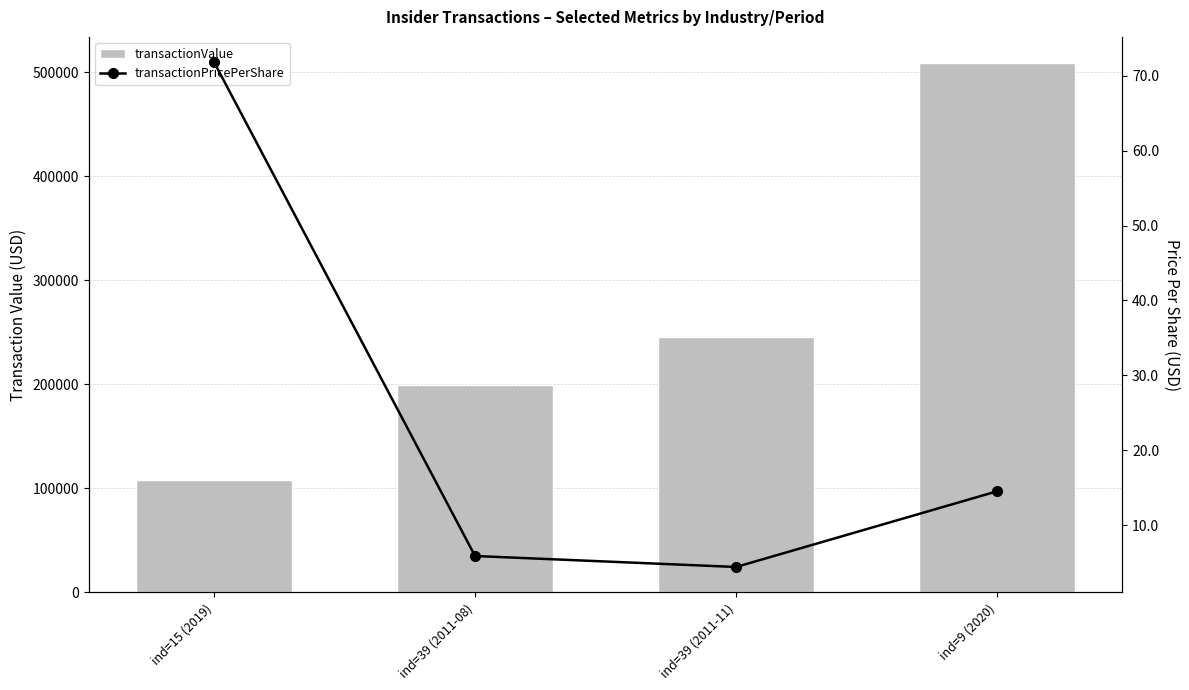

What is the value of the transactionValue bar at the 4th from the left?

508344.0